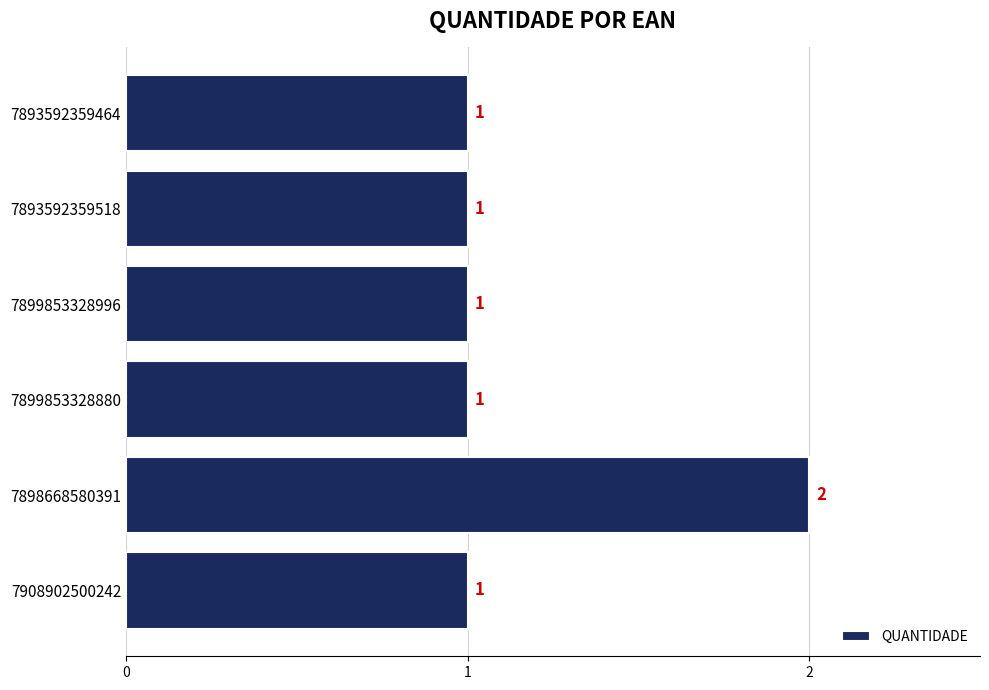

What is the sum of all values?

7